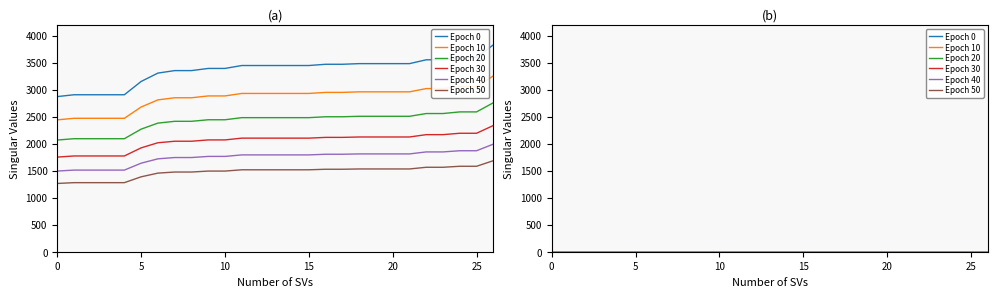

Does the chart have visible grid lines?

No